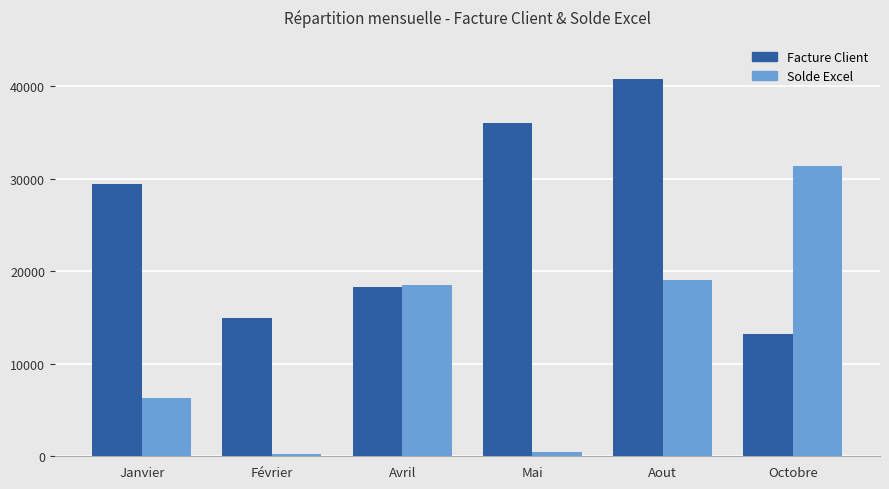

What is the average value of the Solde Excel series?

12661.7